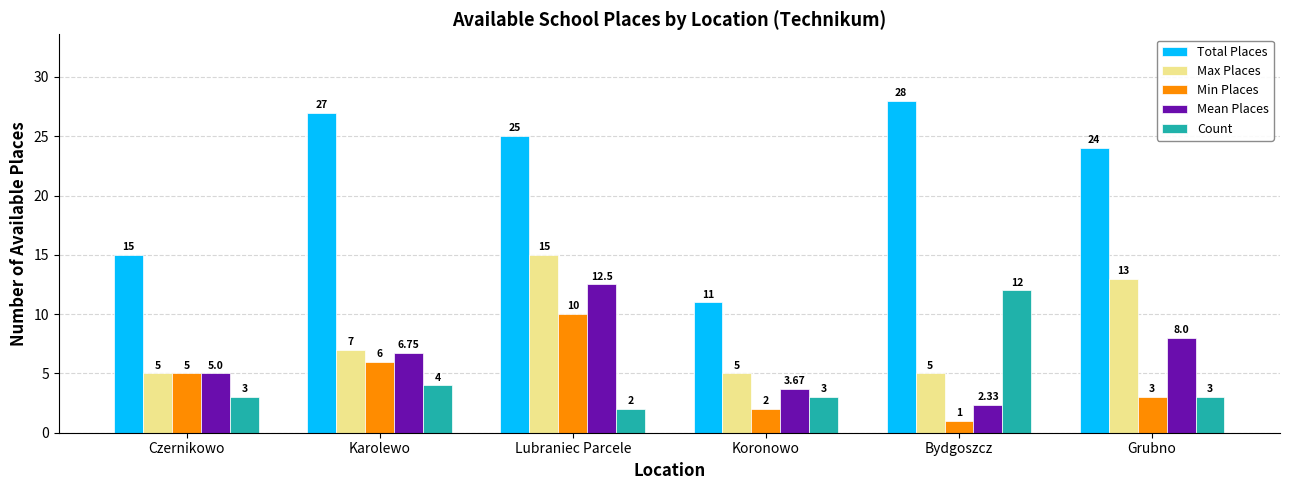

How many bars are there in each group?

5